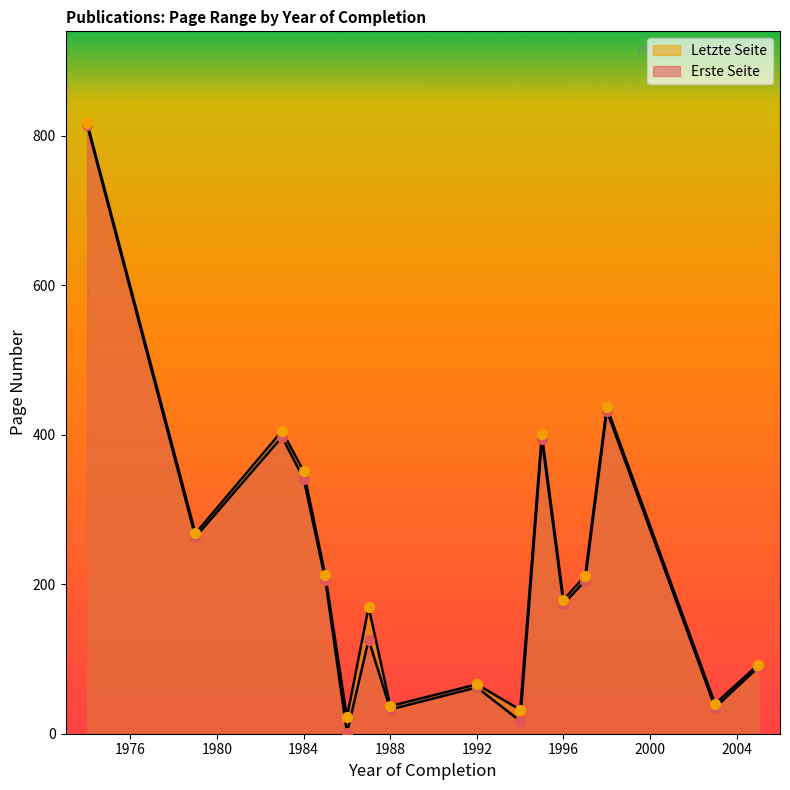

At which category is the sum across all series the highest?

1974